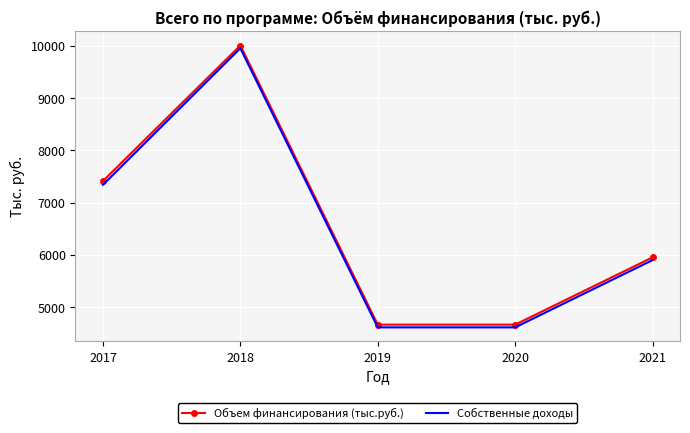

At how many categories does at least one series exceed 7109?

2